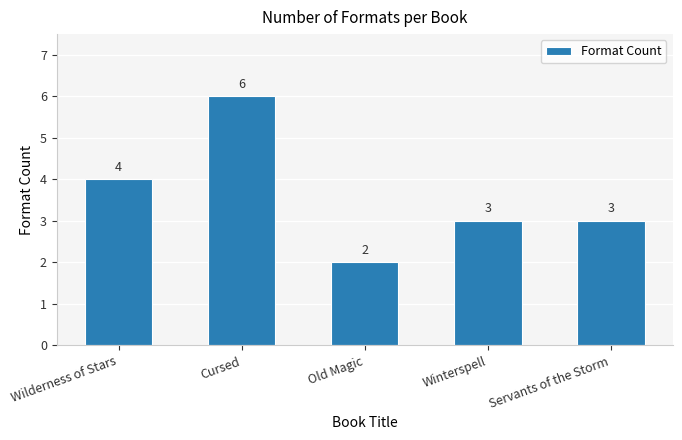

What is the change in value from Wilderness of Stars to Winterspell?

-1